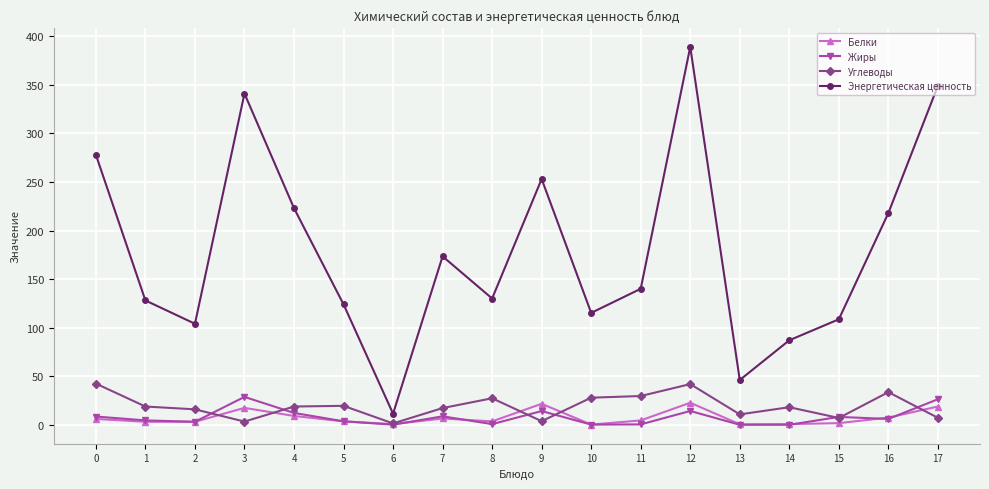

How many lines are shown in the chart?

4